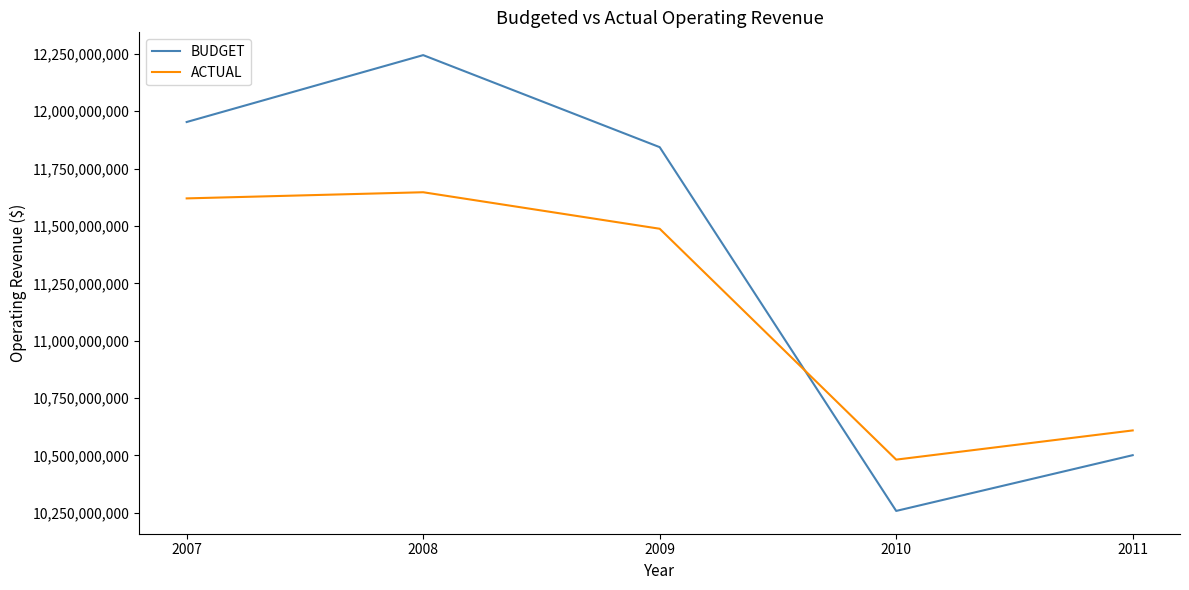

True or false: BUDGET and ACTUAL intersect in this chart.

True